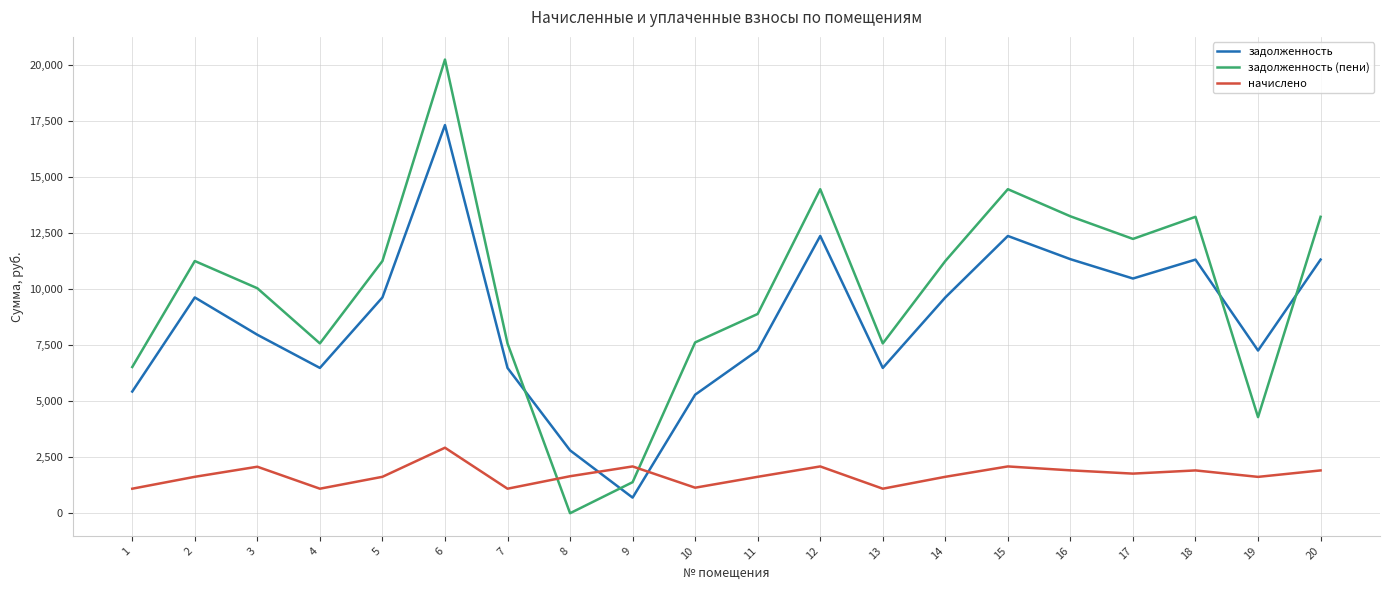

How many interior local valleys does the задолженность (пени) series have?

5